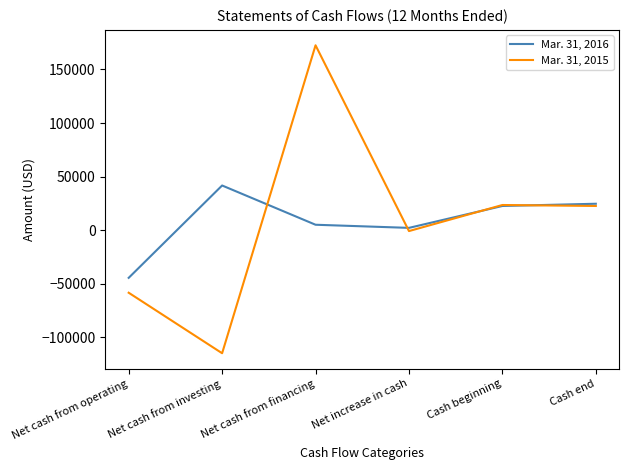

The Mar. 31, 2015 series shows 22529 at Cash end. True or false?

True